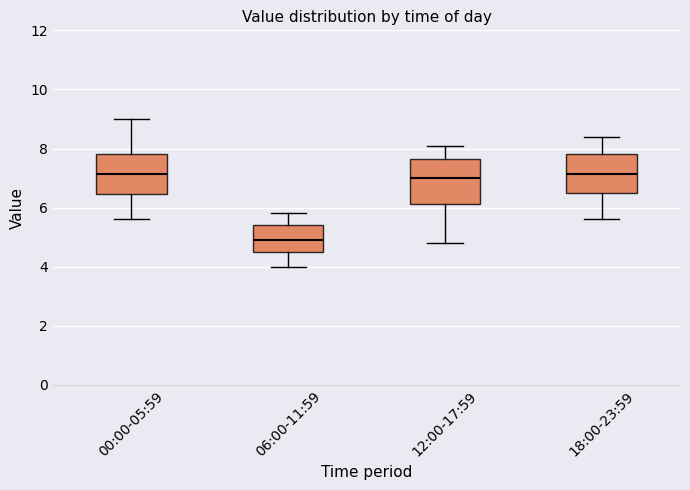

Reading left to right, transcribe this box plot: for each box, give where its median line is, the range the box spans, and where its two whiskers end, as read against the y-axis. The values are not printed on the chart, so give them approximately, as read against the axis.

00:00-05:59: median 7.2, box 6.4 to 7.8, whiskers 5.6 to 9.0
06:00-11:59: median 5.0, box 4.6 to 5.4, whiskers 4.0 to 5.8
12:00-17:59: median 7.0, box 6.2 to 7.6, whiskers 4.8 to 8.2
18:00-23:59: median 7.2, box 6.6 to 7.8, whiskers 5.6 to 8.4